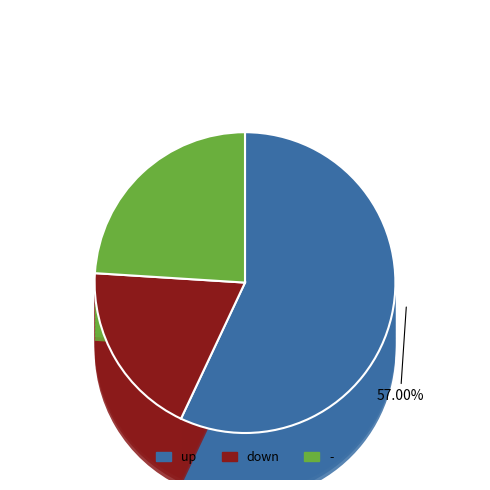

Count the number of slices in the pie.

3